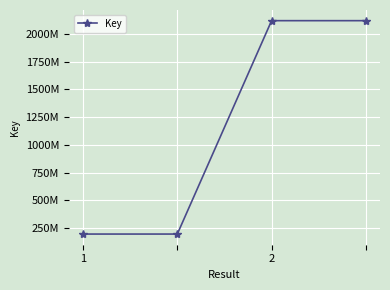

Is this an area chart (filled region under the line)?

No